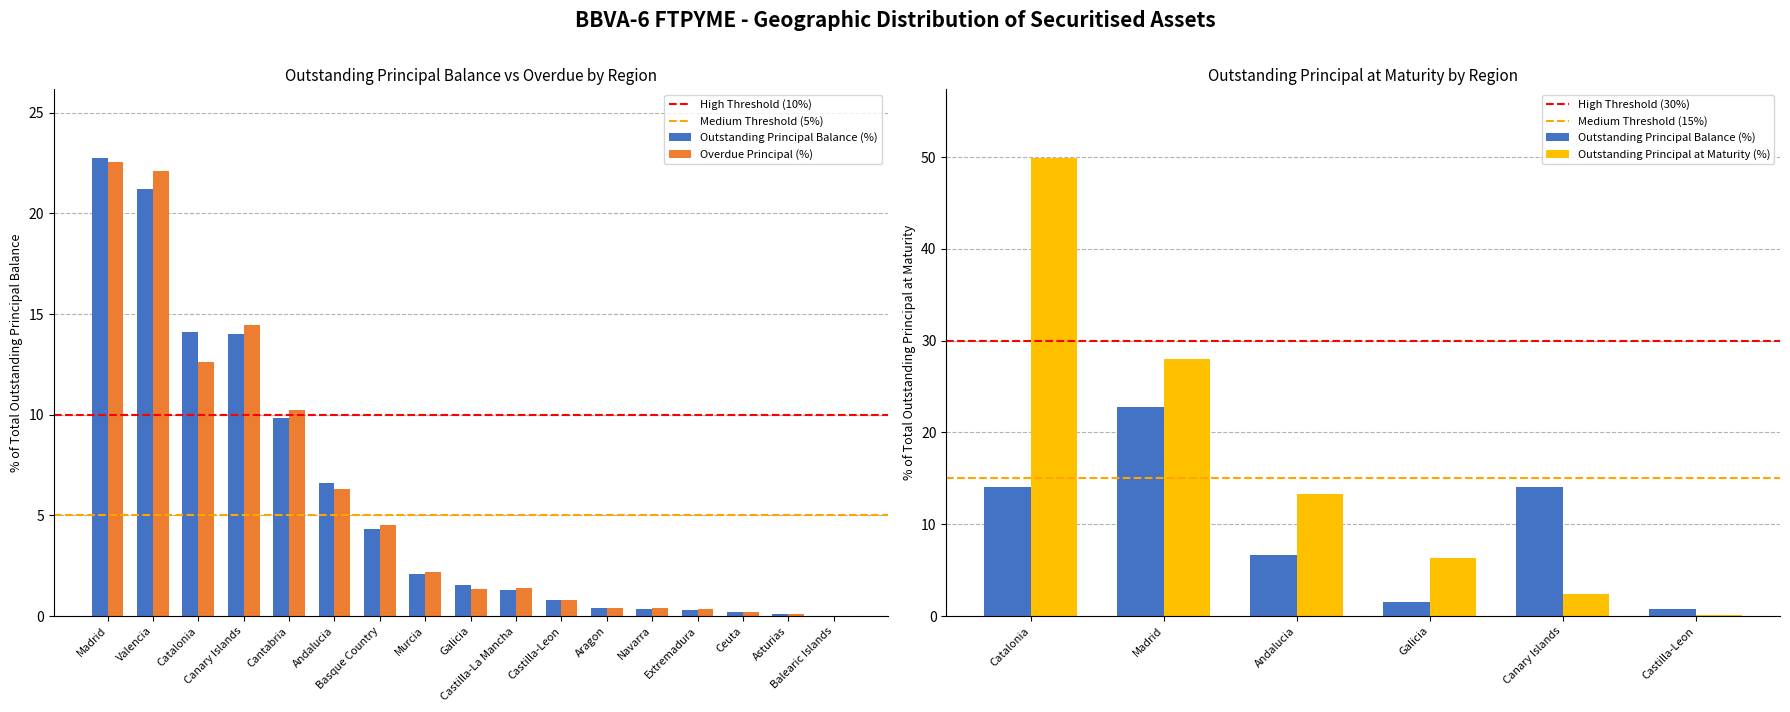

What is the difference between the Outstanding Principal at Maturity (%) values at Asturias and Castilla-Leon?

0.1